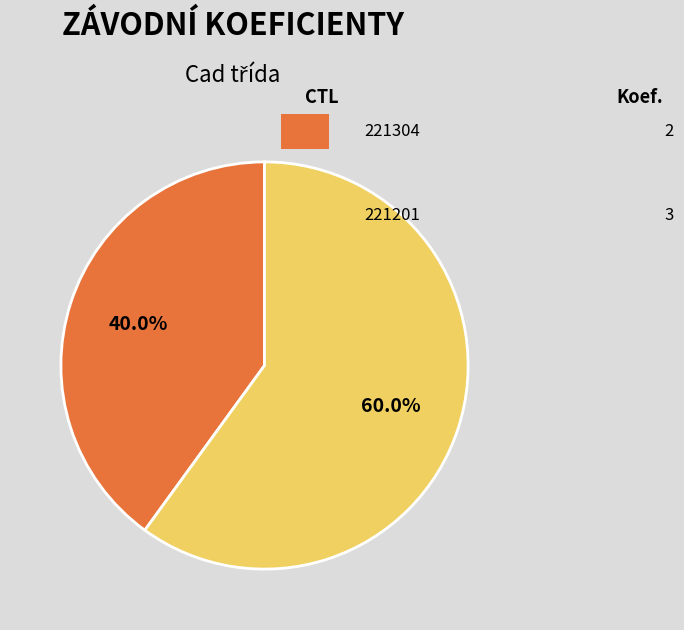

Is there a majority slice in this chart?

Yes